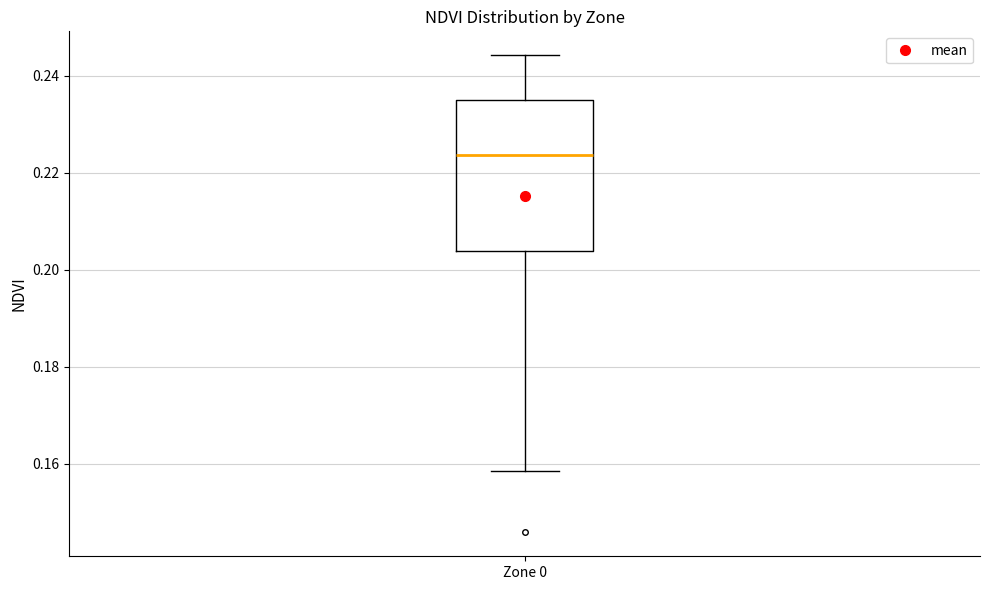

Transcribe this box plot: give where the median line is, the range the box spans, and where the two whiskers end, as read against the y-axis. The values are not printed on the chart, so give them approximately, as read against the axis.

median 0.224, box 0.204 to 0.236, whiskers 0.158 to 0.244